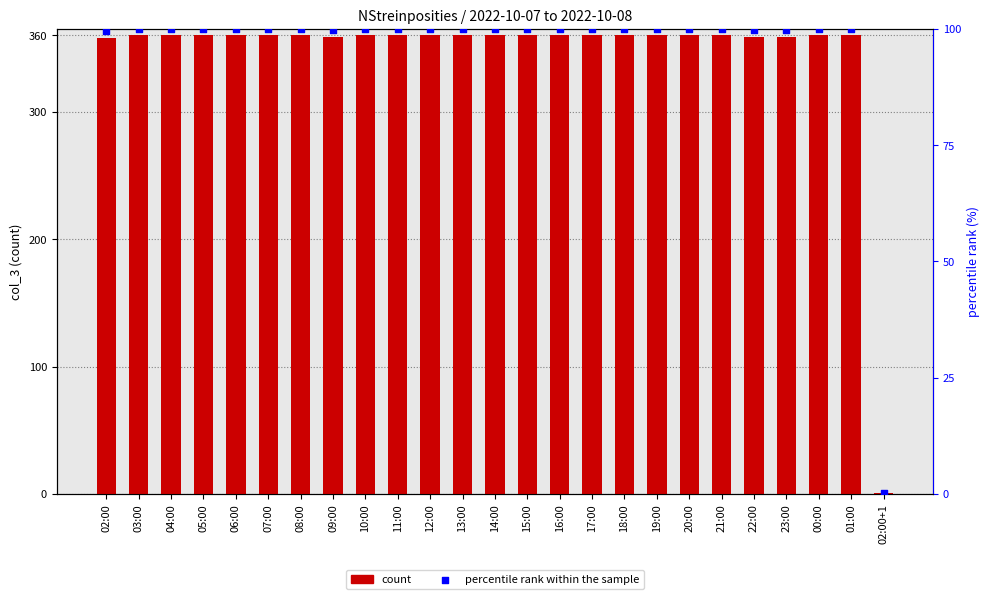

At which category is the sum across all series the highest?

03:00